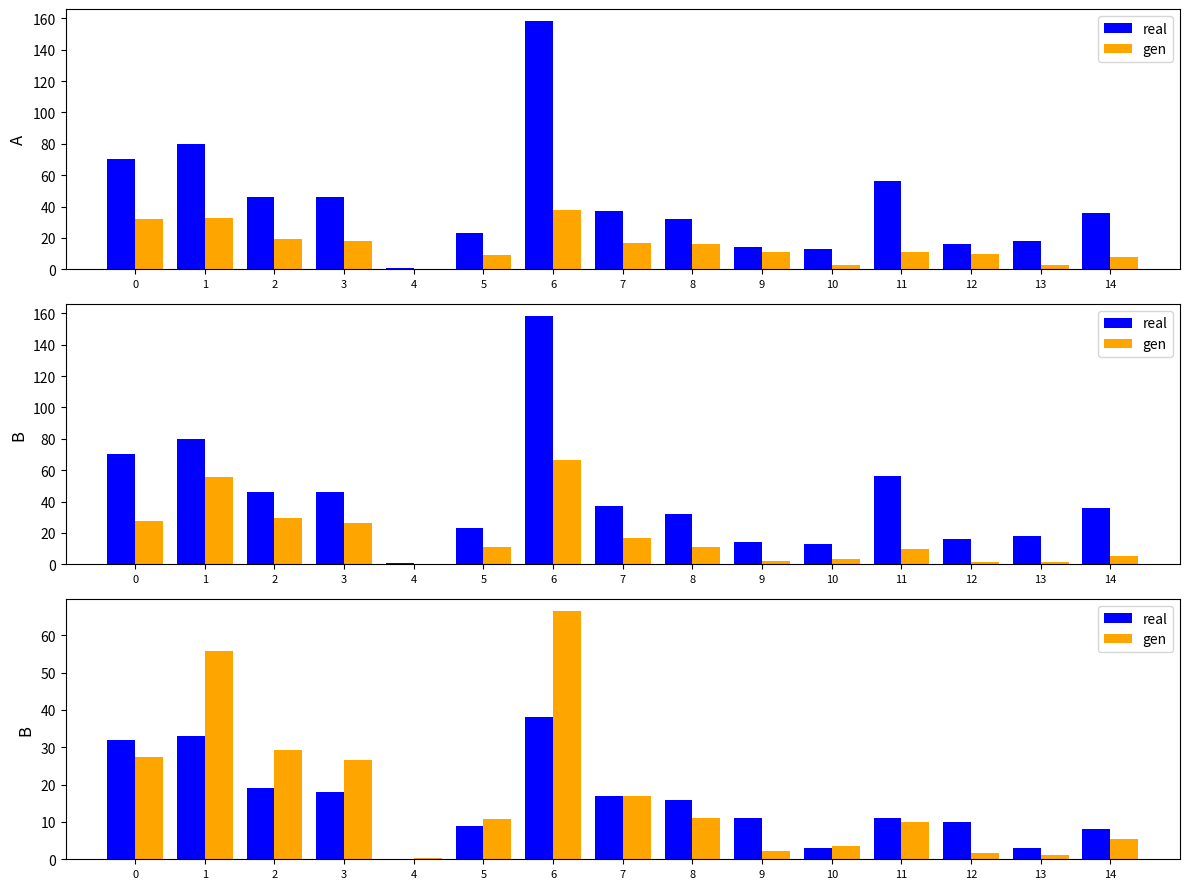

At which label does real reach its peak?

6